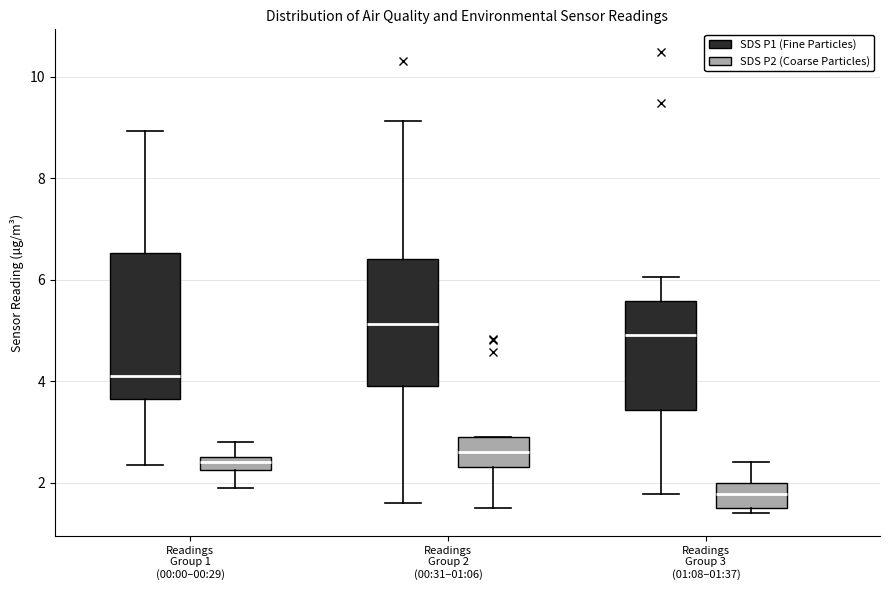

Comparing the boxes themselves (not the whiskers), which one is the tallest?

Readings Group 1 (00:00–00:29) (SDS P1 (Fine Particles))